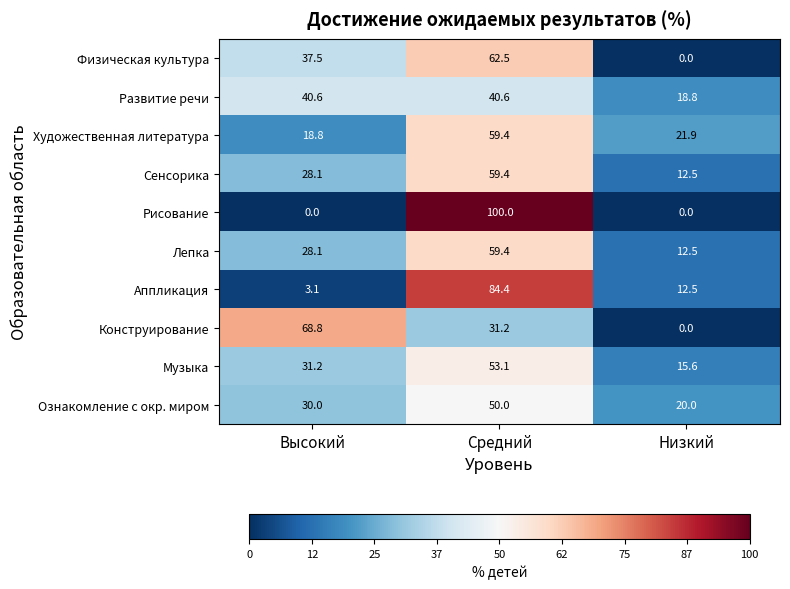

Which category has the highest value across all series?

Средний